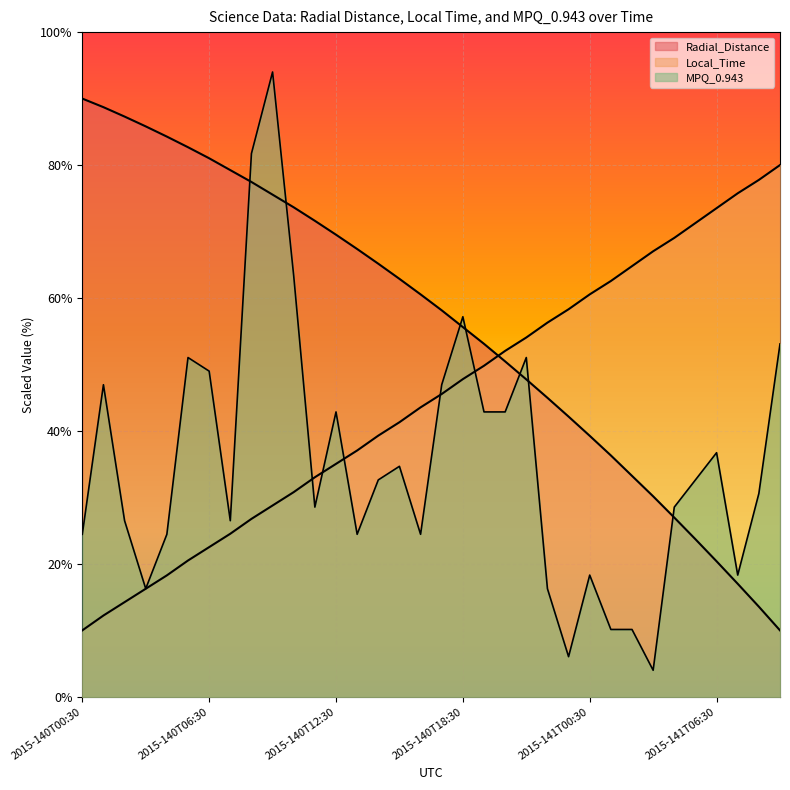

What is the label of the 14th point from the right?

2015-140T20:30